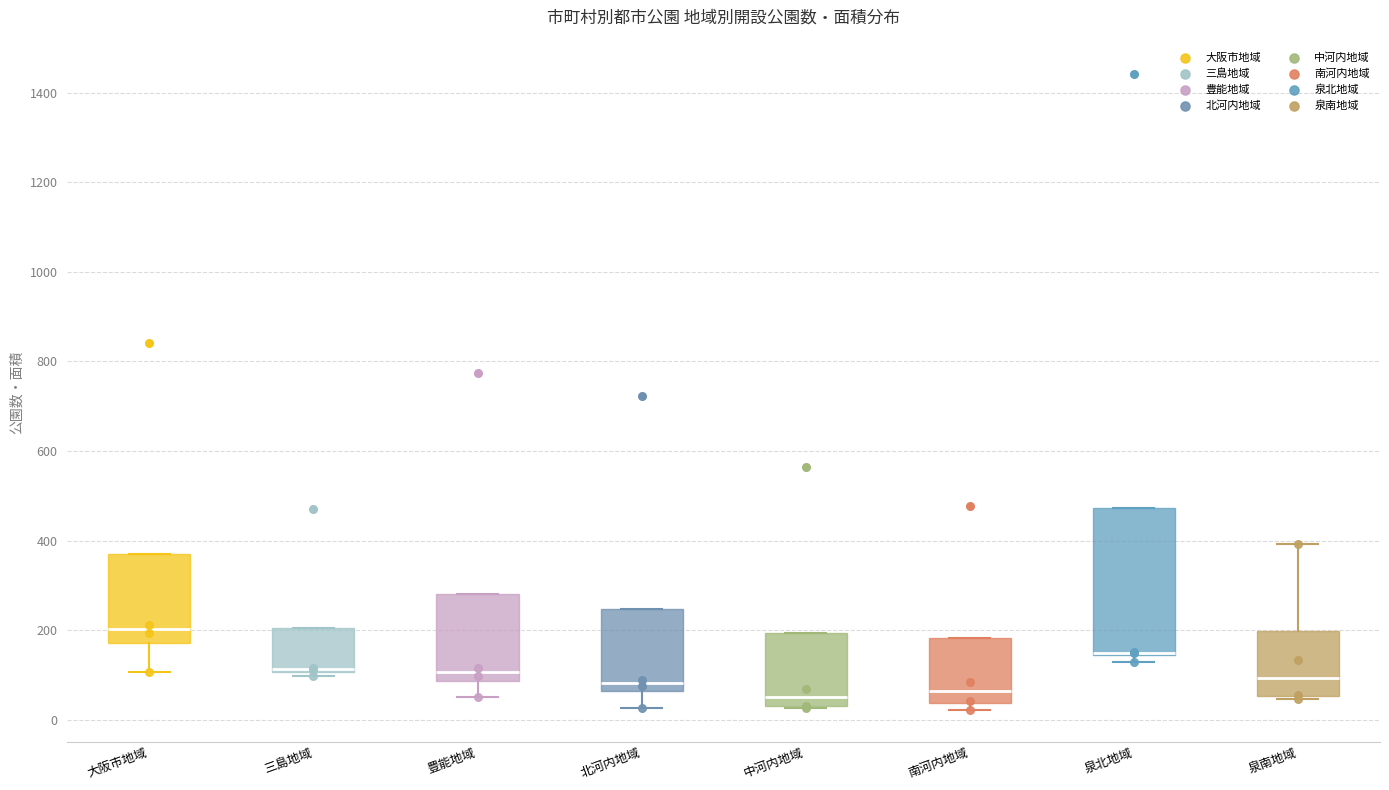

Reading left to right, read every box against the y-axis: the position of its median line, the range the box covers, and the ends of its whiskers. The values are not printed on the chart, so give them approximately, as read against the axis.

大阪市地域: median 200, box 180 to 360, whiskers 100 to 360
三島地域: median 120 (drawn on the box's lower edge), box 100 to 200, whiskers 100 (just below the box's lower edge) to 200
豊能地域: median 100, box 80 to 280, whiskers 60 to 280
北河内地域: median 80, box 60 to 240, whiskers 20 to 240
中河内地域: median 40 (just above the box's lower edge), box 40 to 200, whiskers 20 to 200
南河内地域: median 60, box 40 to 180, whiskers 20 to 180
泉北地域: median 140 (drawn on the box's lower edge), box 140 to 480, whiskers 120 to 480
泉南地域: median 100, box 60 to 200, whiskers 40 to 400